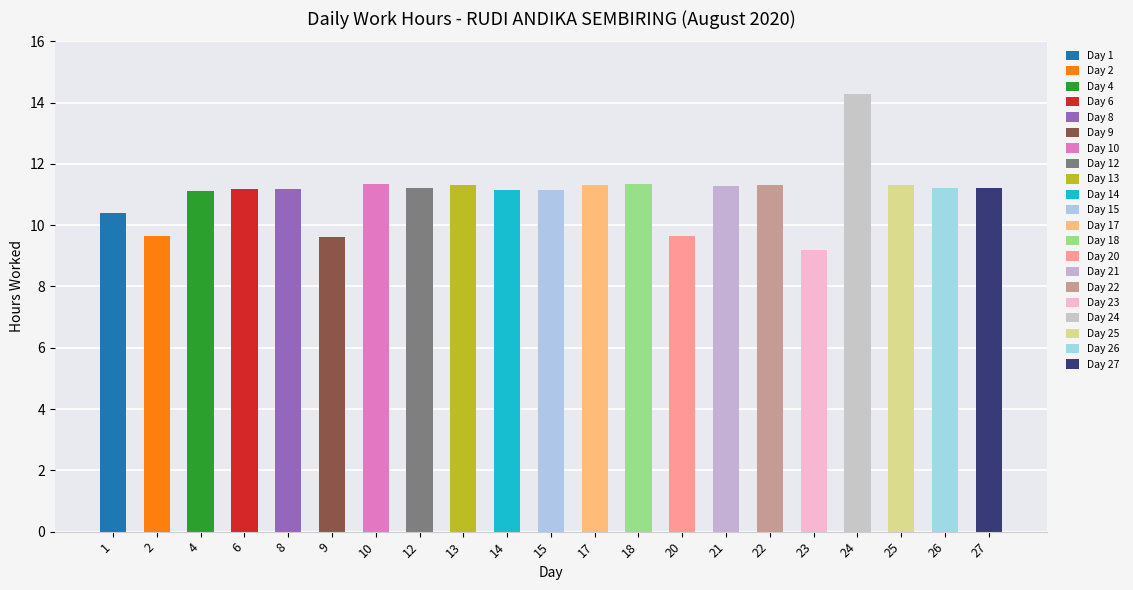

The value at 20 is 13.2. True or false?

False